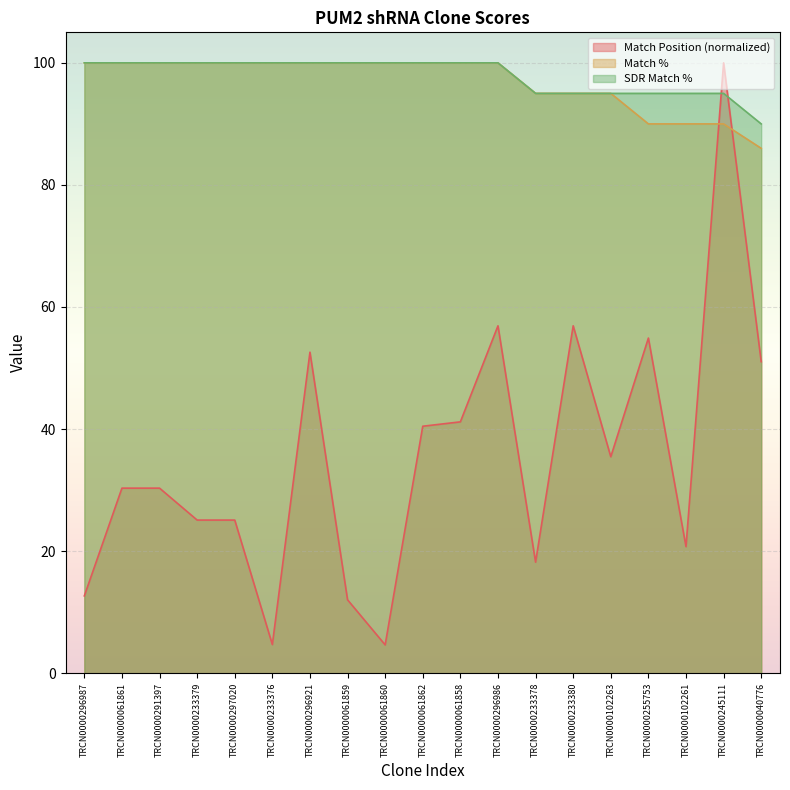

What is the label of the 12th point from the left?

TRCN0000296986